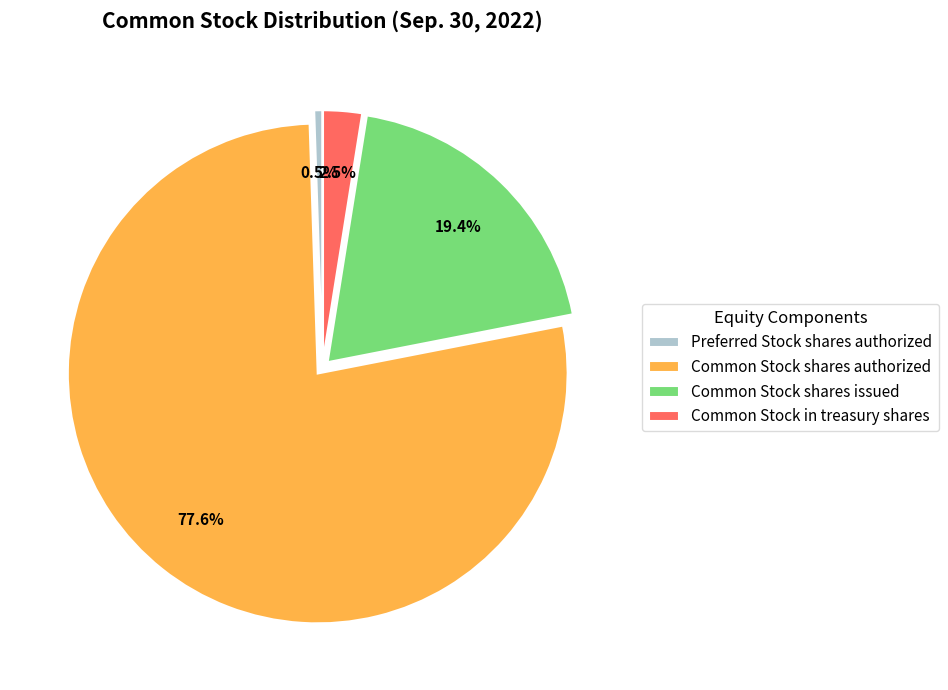

To the nearest percent, what percentage of the pie is Common Stock shares issued?

19%